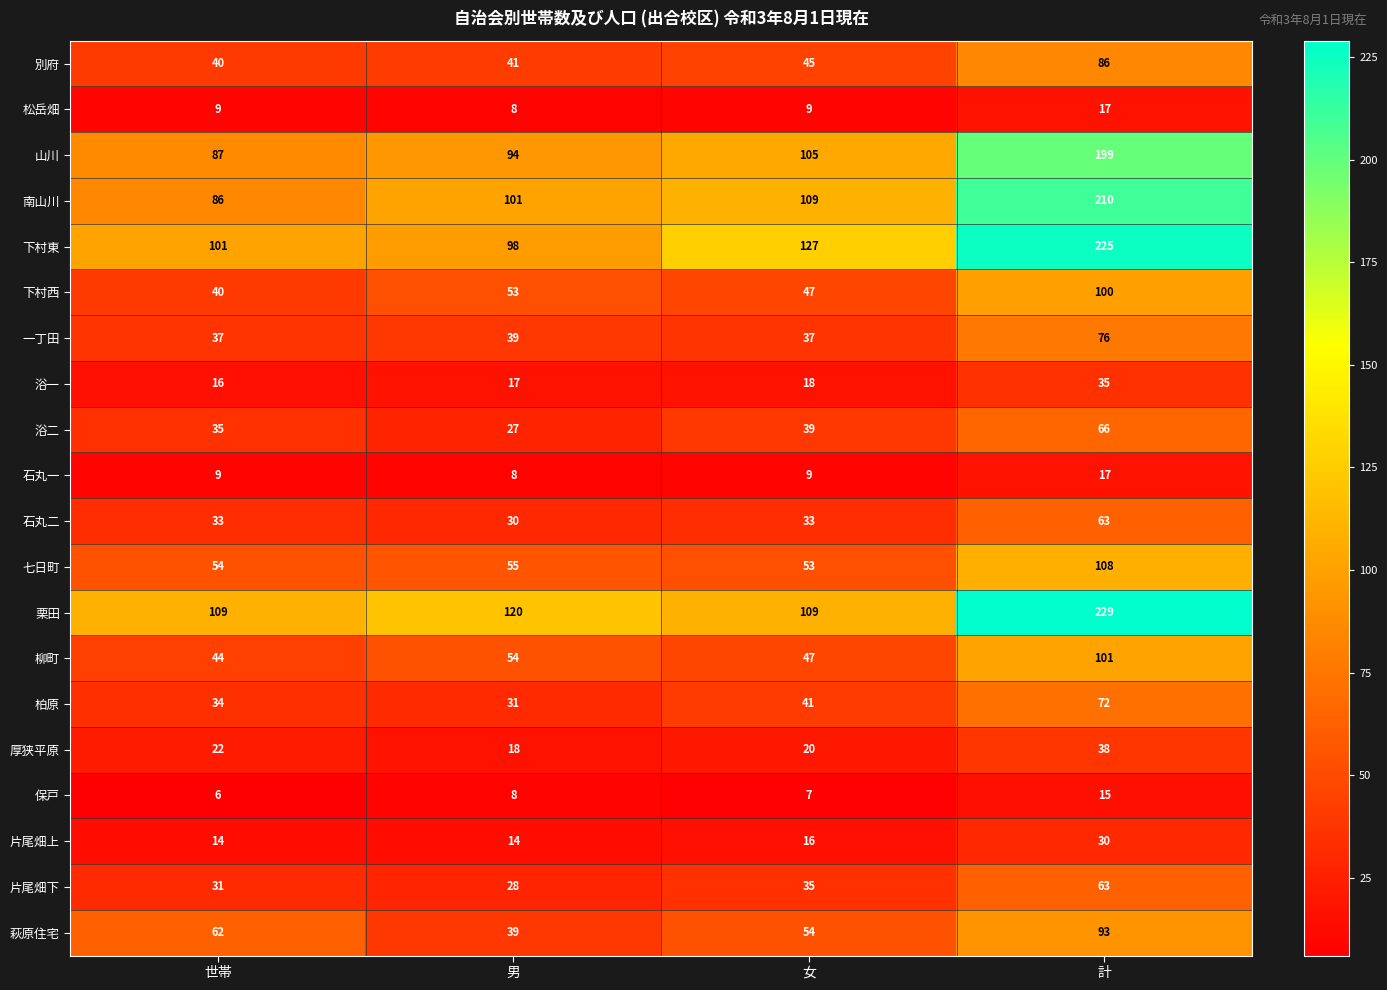

Which series has the widest spread of values?

下村東